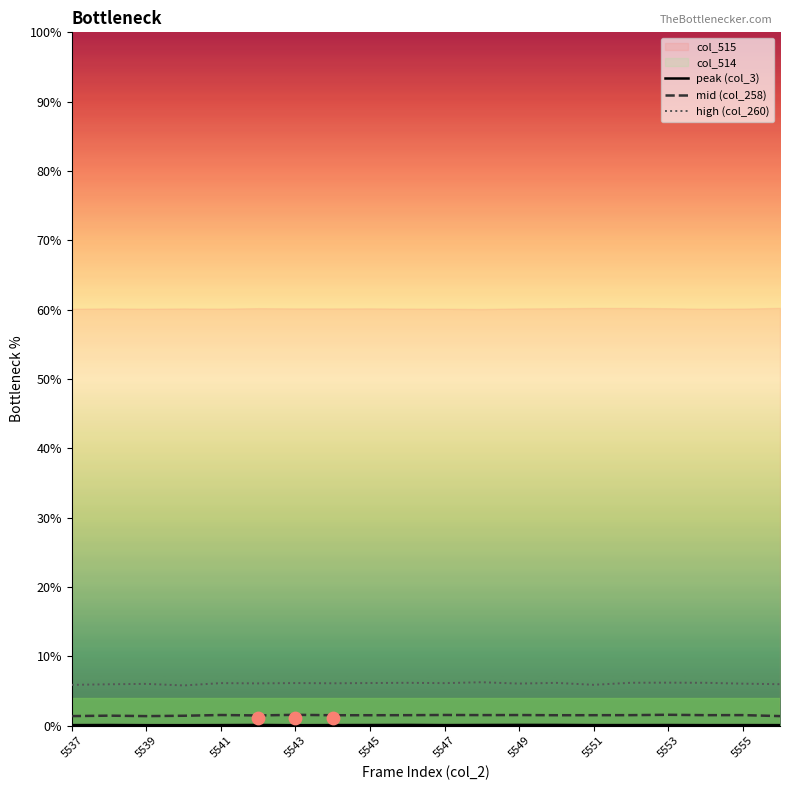

Which series reaches the maximum Y coordinate?

high (col_260)